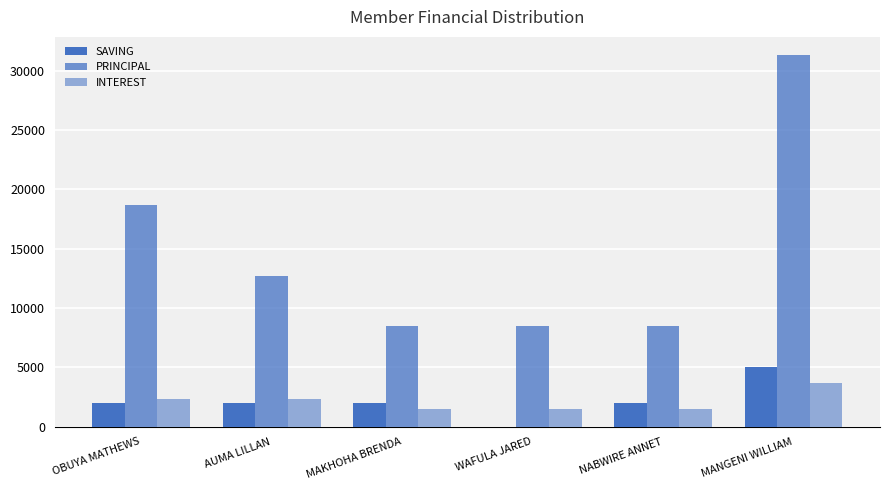

How many groups of bars are there?

6